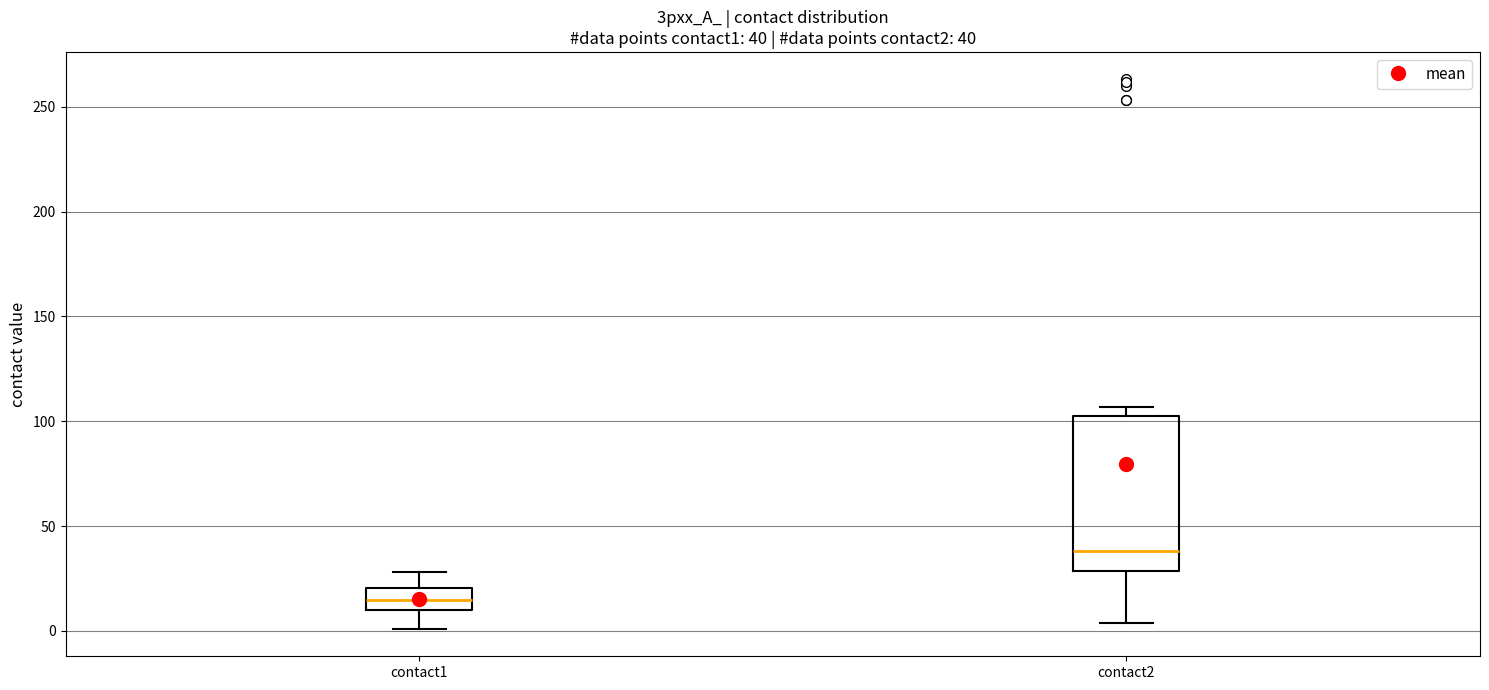

Which box is the tallest, from its lower edge to its upper edge?

contact2